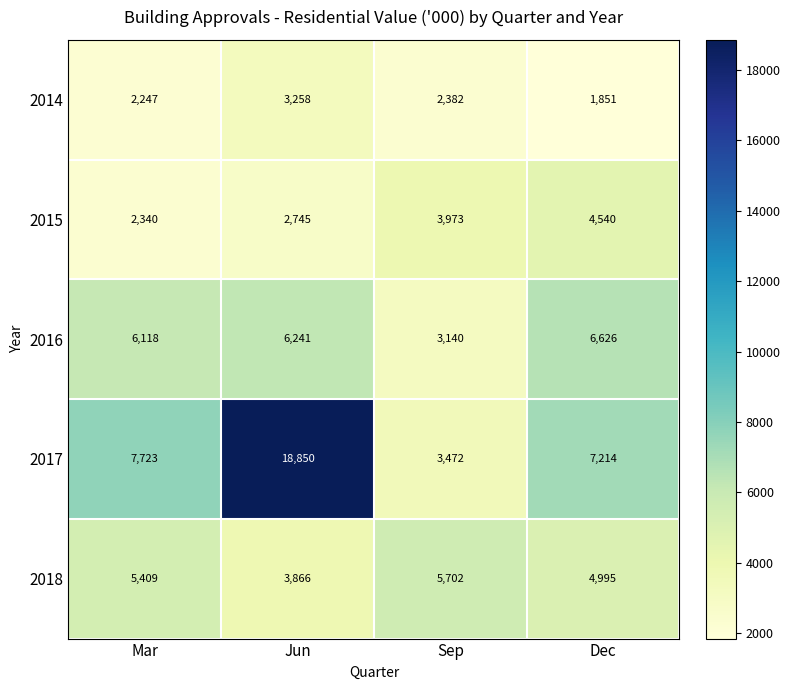

What is the sum of all 2017 values?

37259